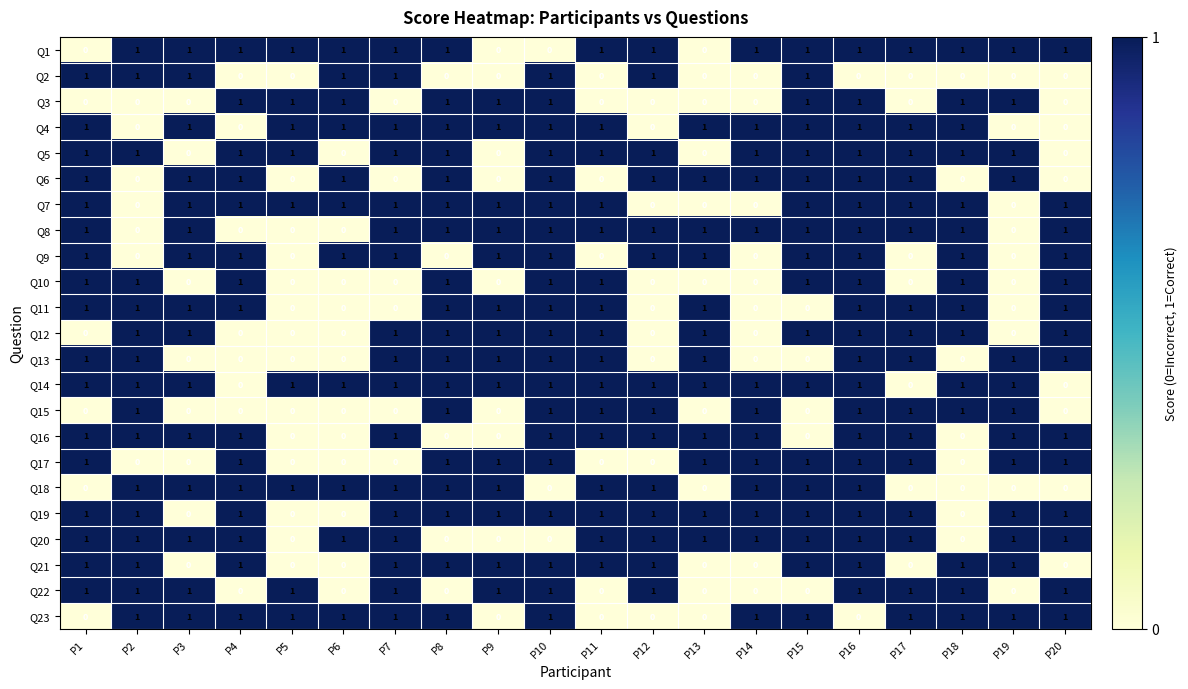

True or false: Q5 has a value of 1 at P18.

True